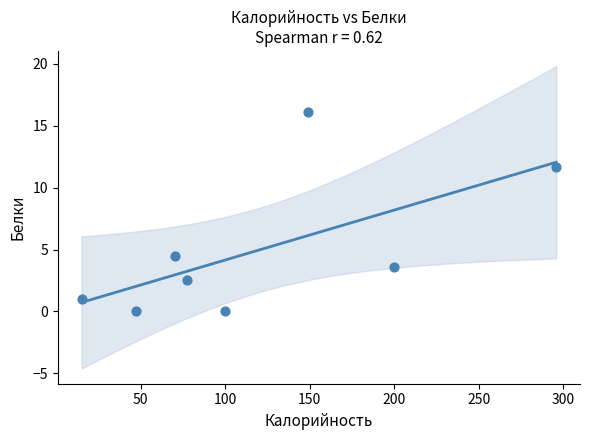

What is the range of X values (max minus min)?

280.8